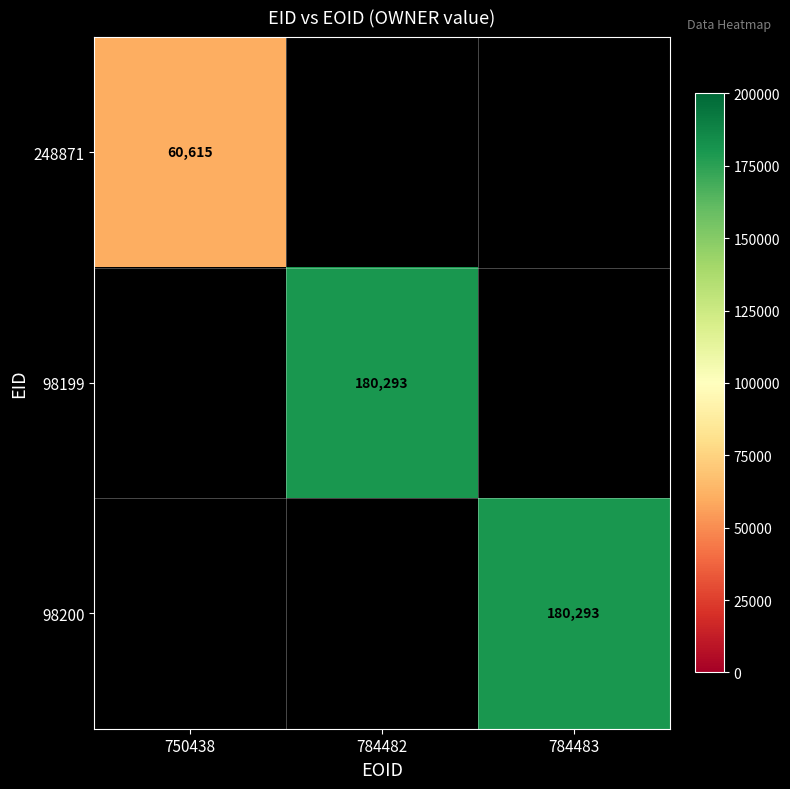

Is it true that 98200 equals 180293 at 784483?

True